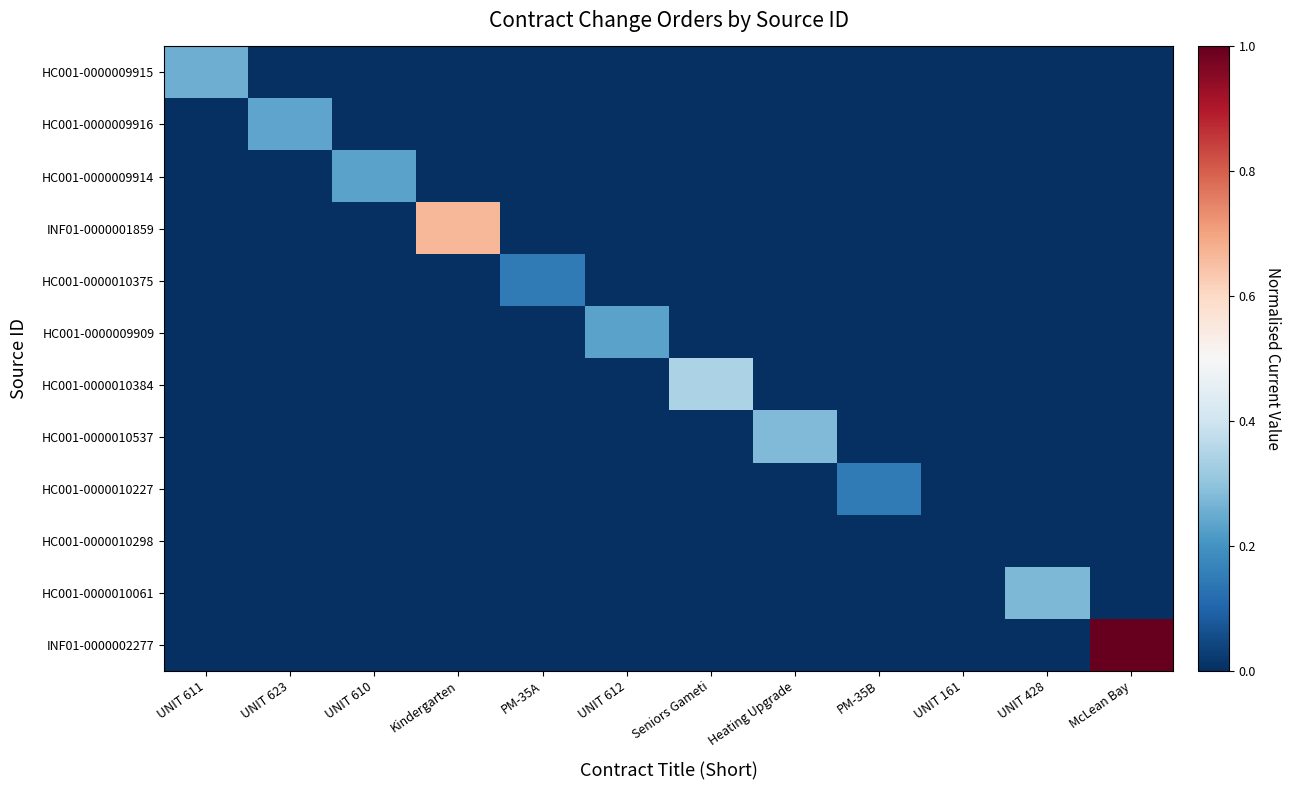

At how many categories does at least one series exceed 0?

11